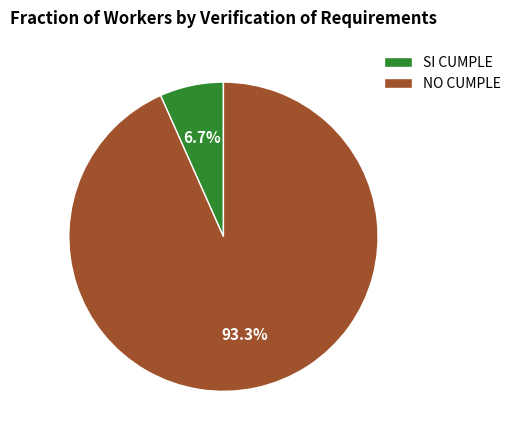

What is the largest slice in the pie chart?

NO CUMPLE